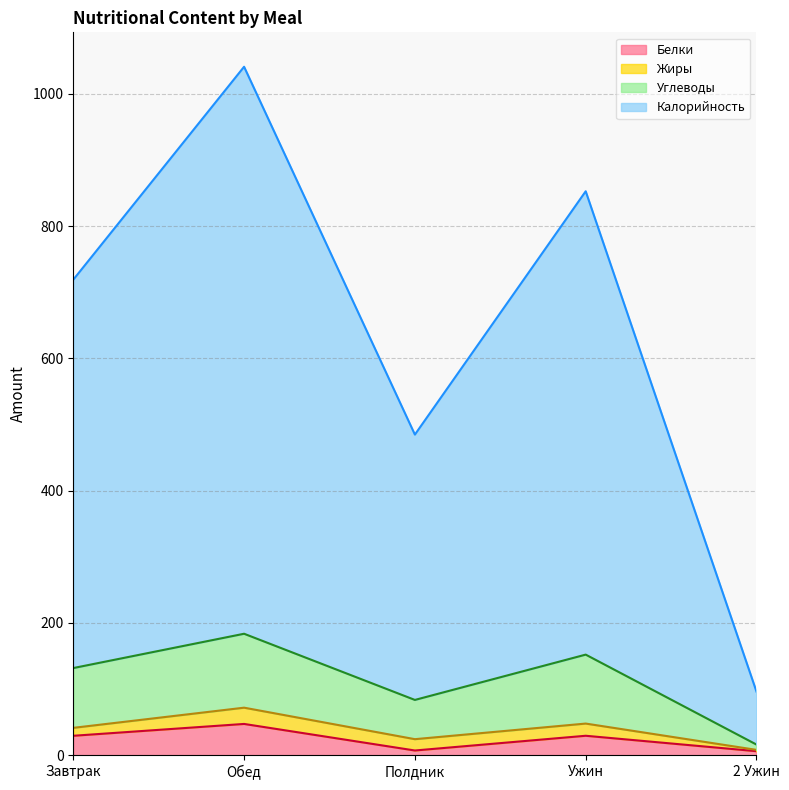

What is the label of the 2nd point from the left?

Обед